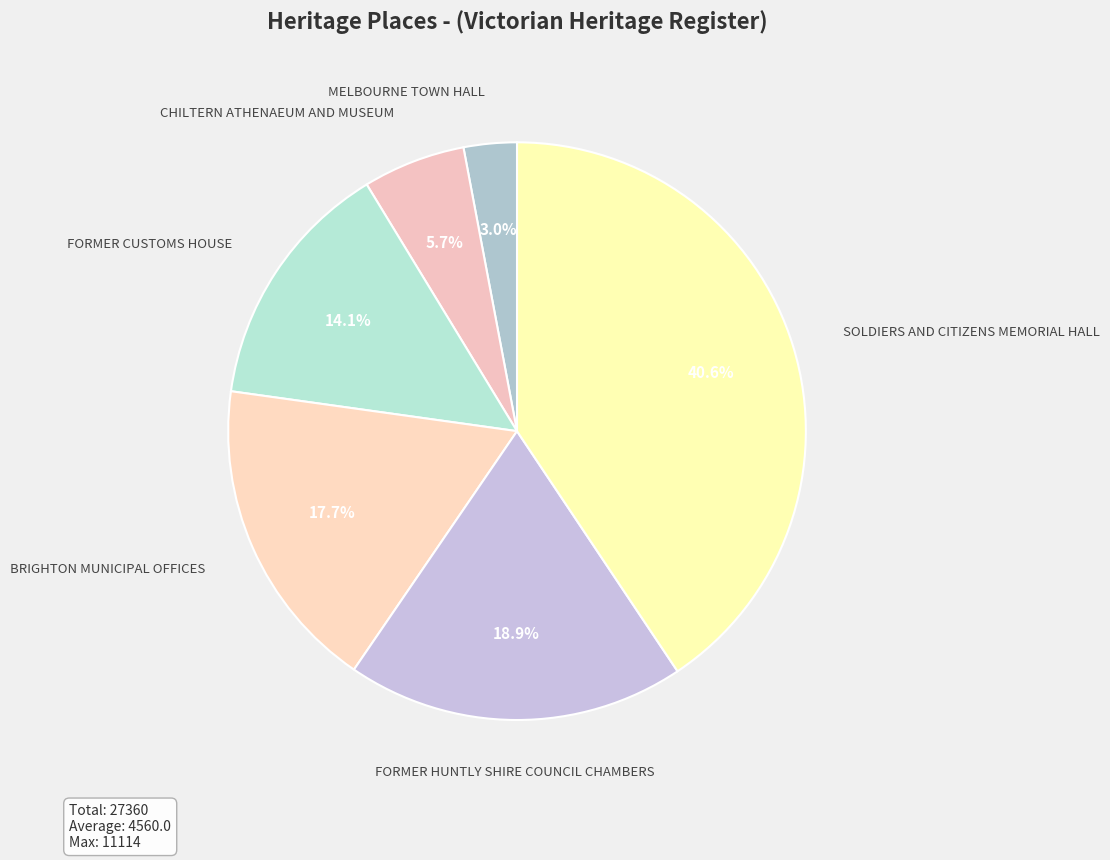

What is the ratio of the value at FORMER HUNTLY SHIRE COUNCIL CHAMBERS to the value at BRIGHTON MUNICIPAL OFFICES?

1.1